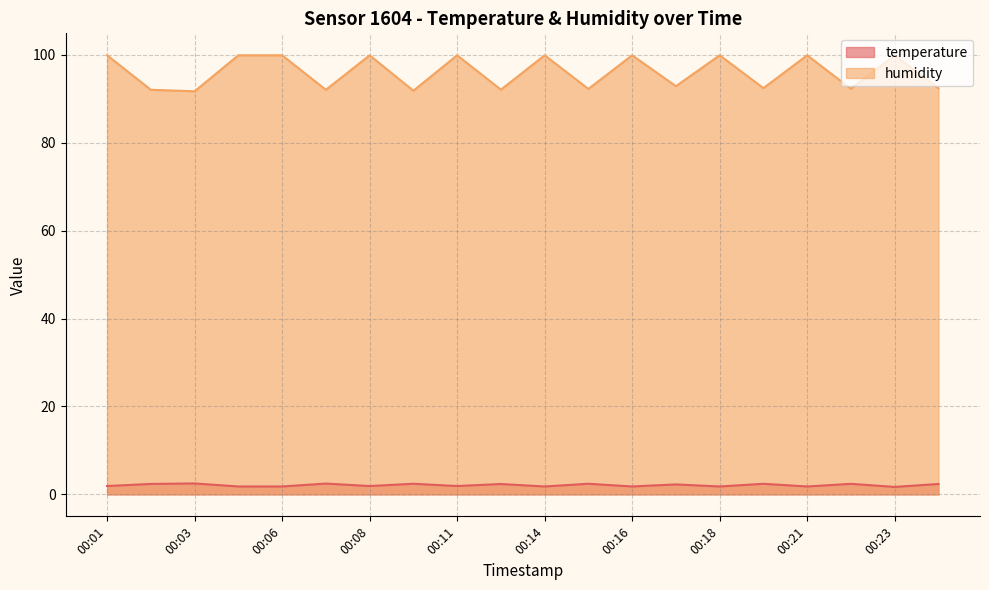

At which category does humidity reach its first local peak?

00:08